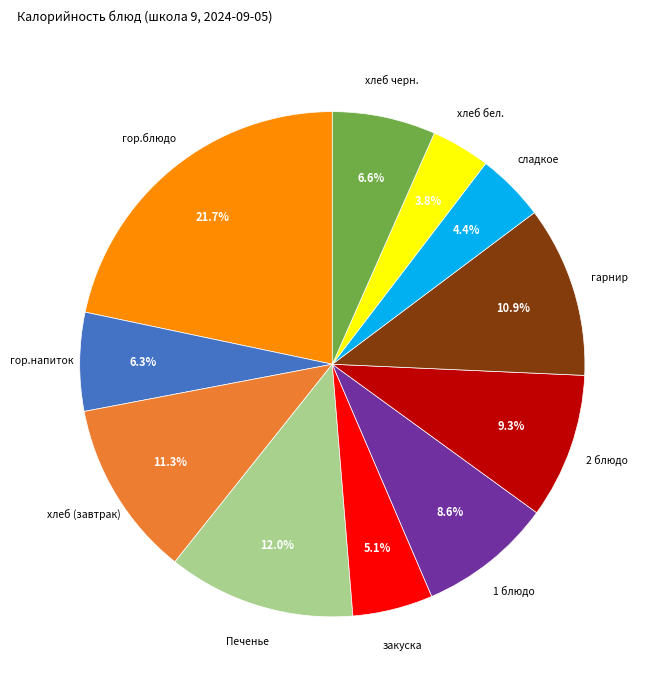

Does any single category account for the majority?

No